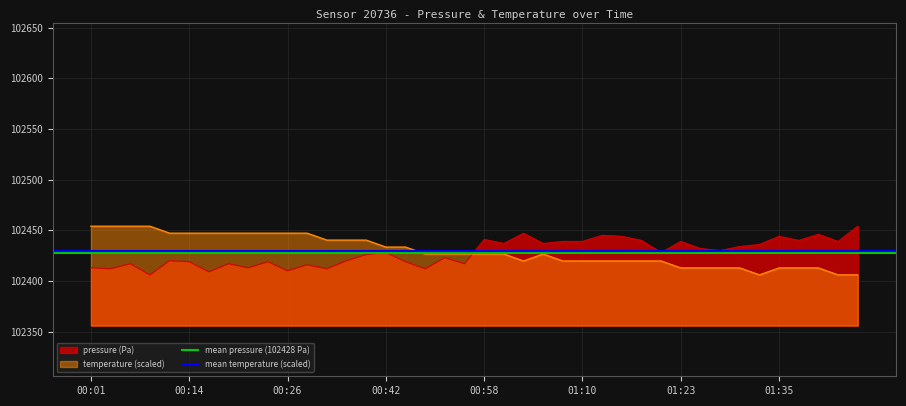

What is the value of the mean pressure (102428 Pa) point at the 2nd from the left?

102428.0